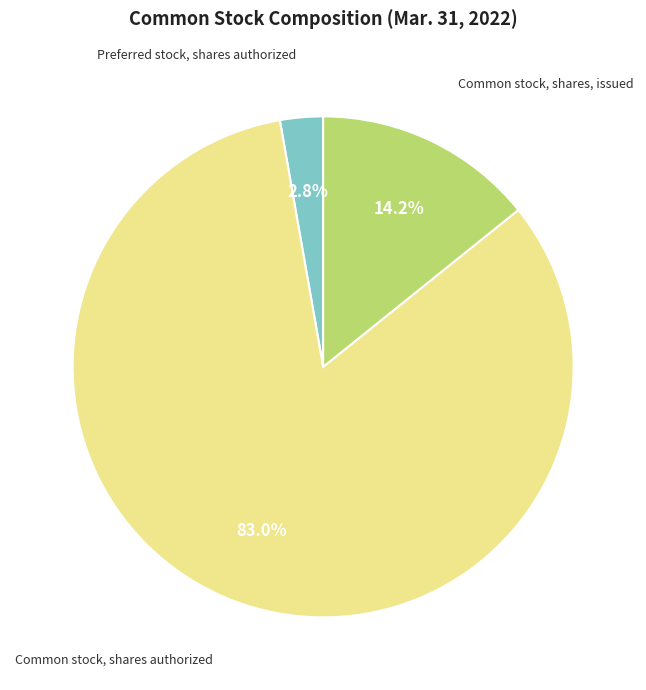

Is there any slice that represents more than half of the pie?

Yes